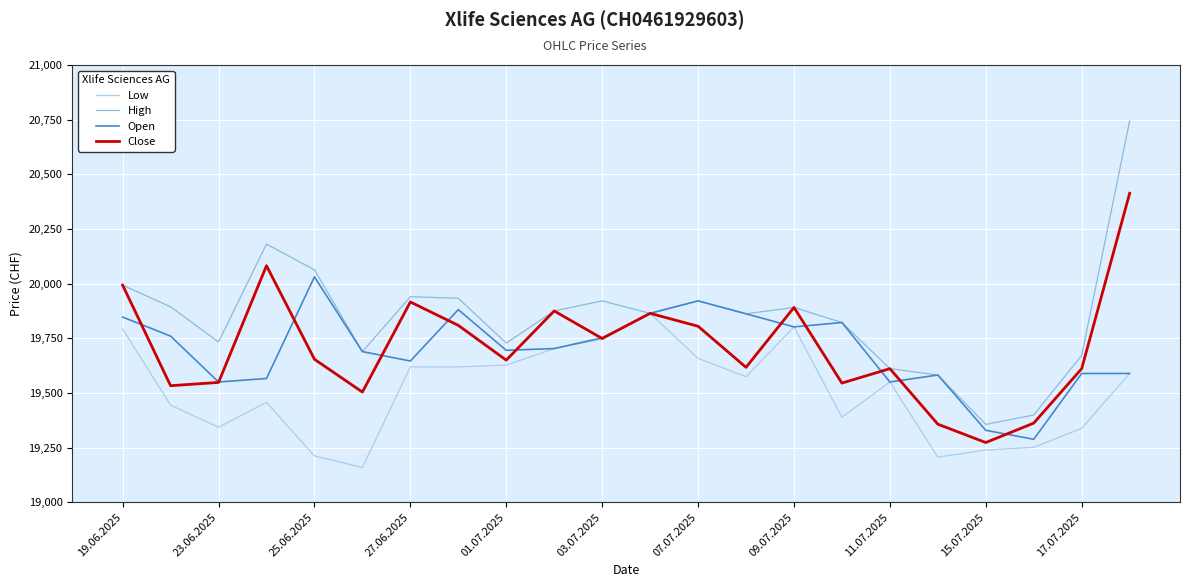

What is the maximum value for Close?

20413